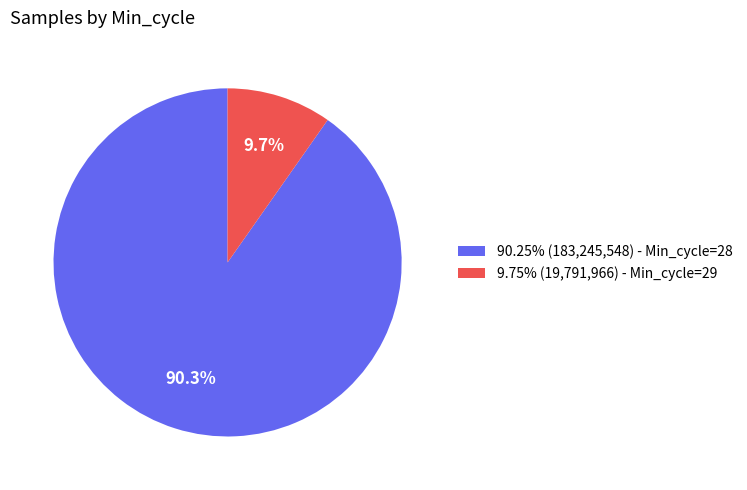

How much of the chart is everything except 90.25% (183,245,548) - Min_cycle=28?

9.7%